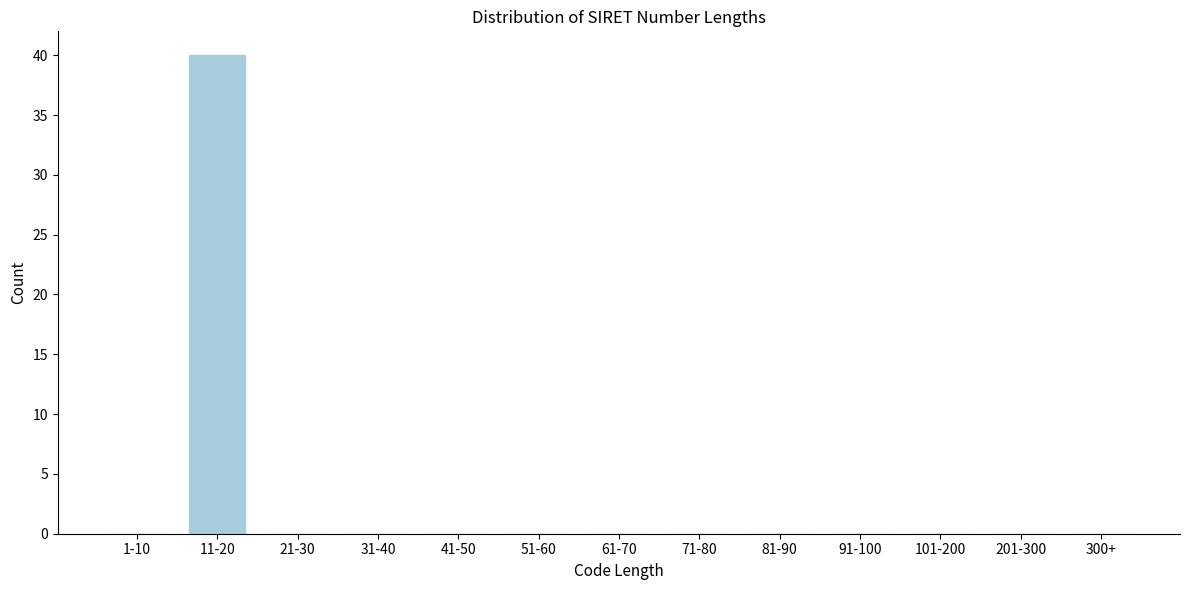

Reading left to right, extract all data points from this chart.

1-10=0	11-20=40	21-30=0	31-40=0	41-50=0	51-60=0	61-70=0	71-80=0	81-90=0	91-100=0	101-200=0	201-300=0	300+=0